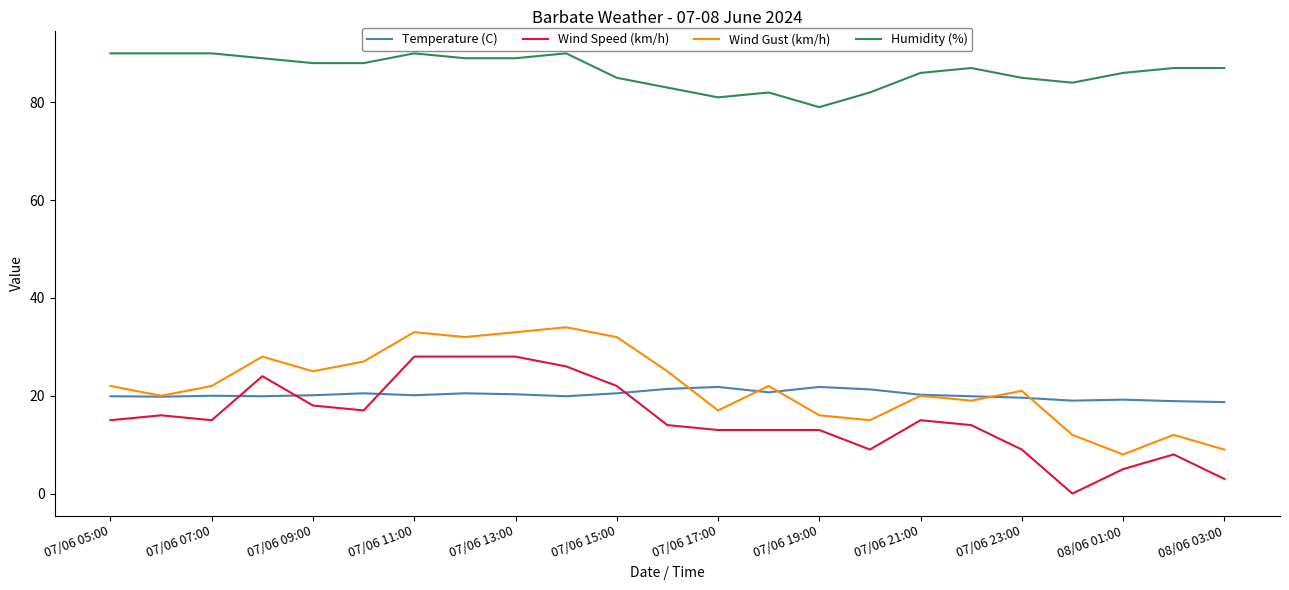

What is the maximum value shown in the chart?

90.0